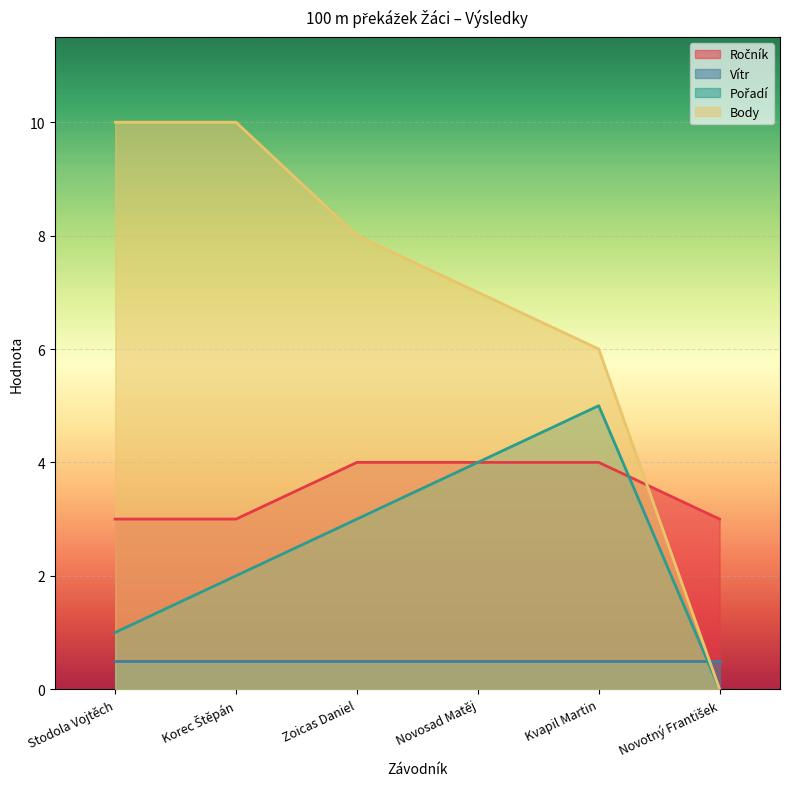

What is the minimum value for Vítr?

0.5